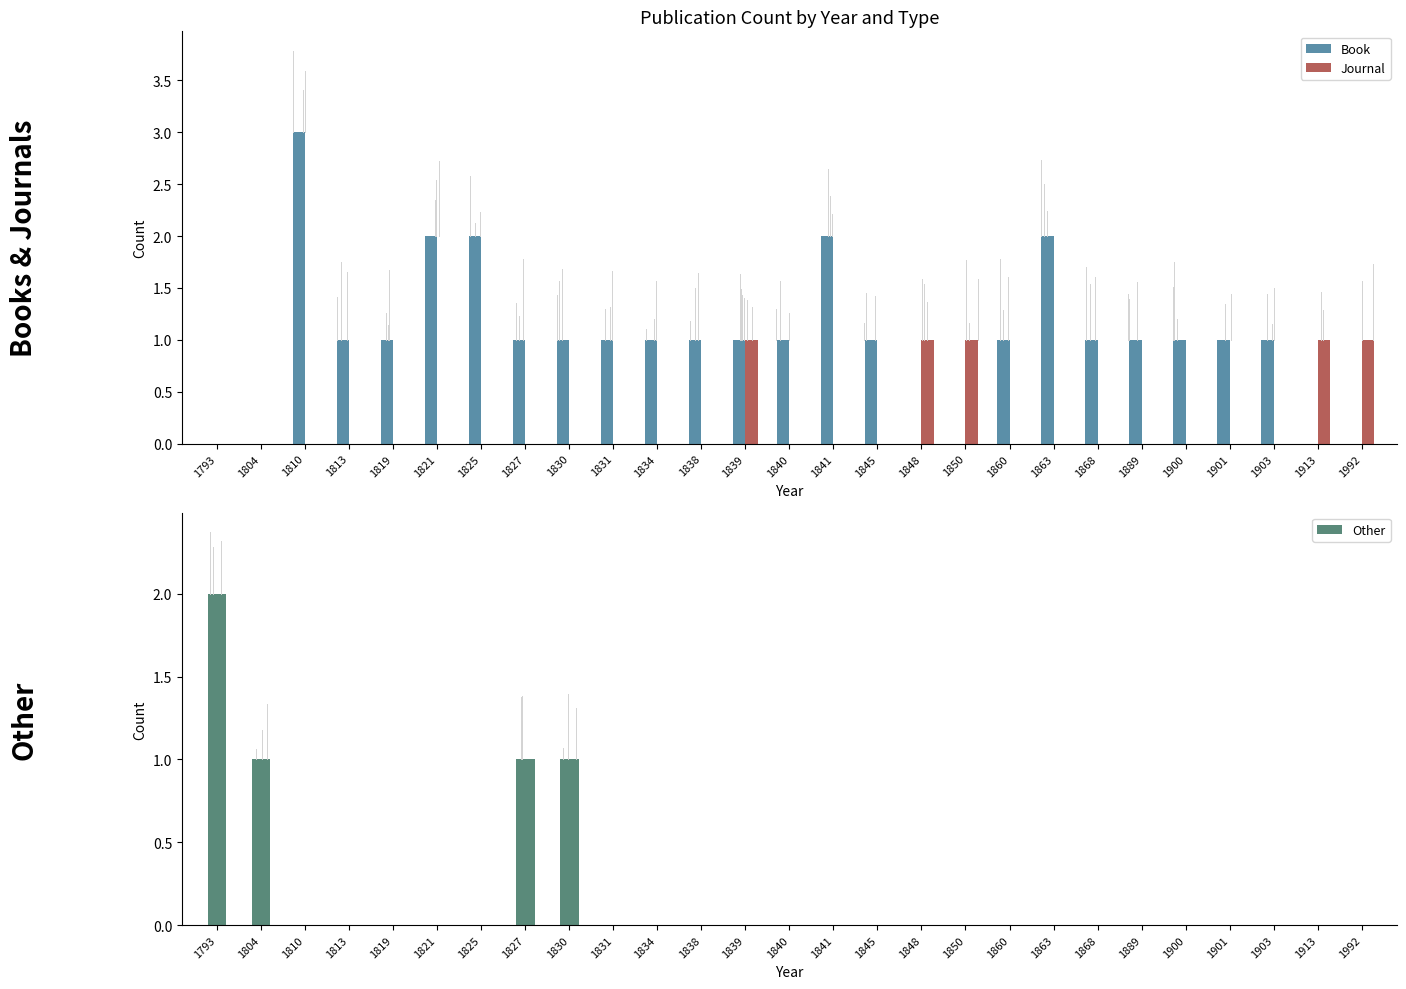

Count the Book values in the range 1 to 2.

20